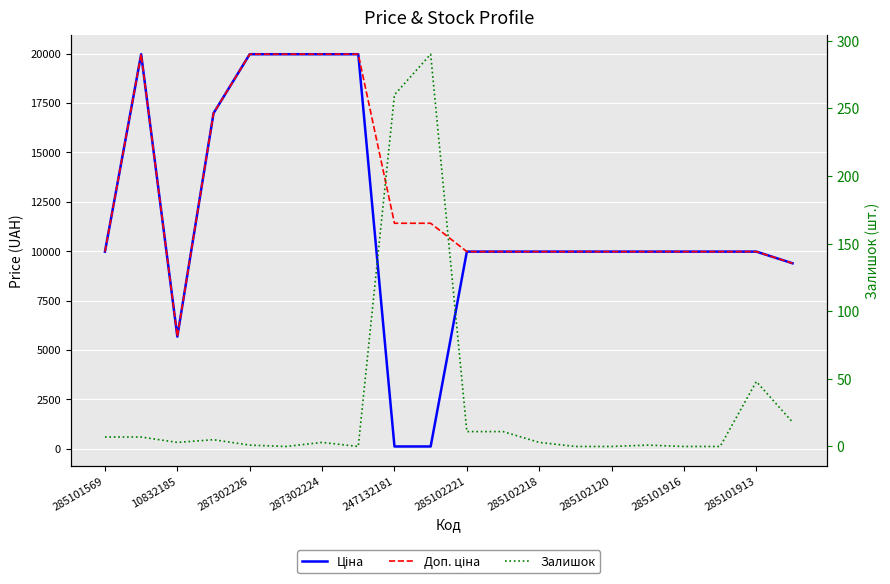

The Доп. ціна series shows 6572.8 at 285101913. True or false?

False